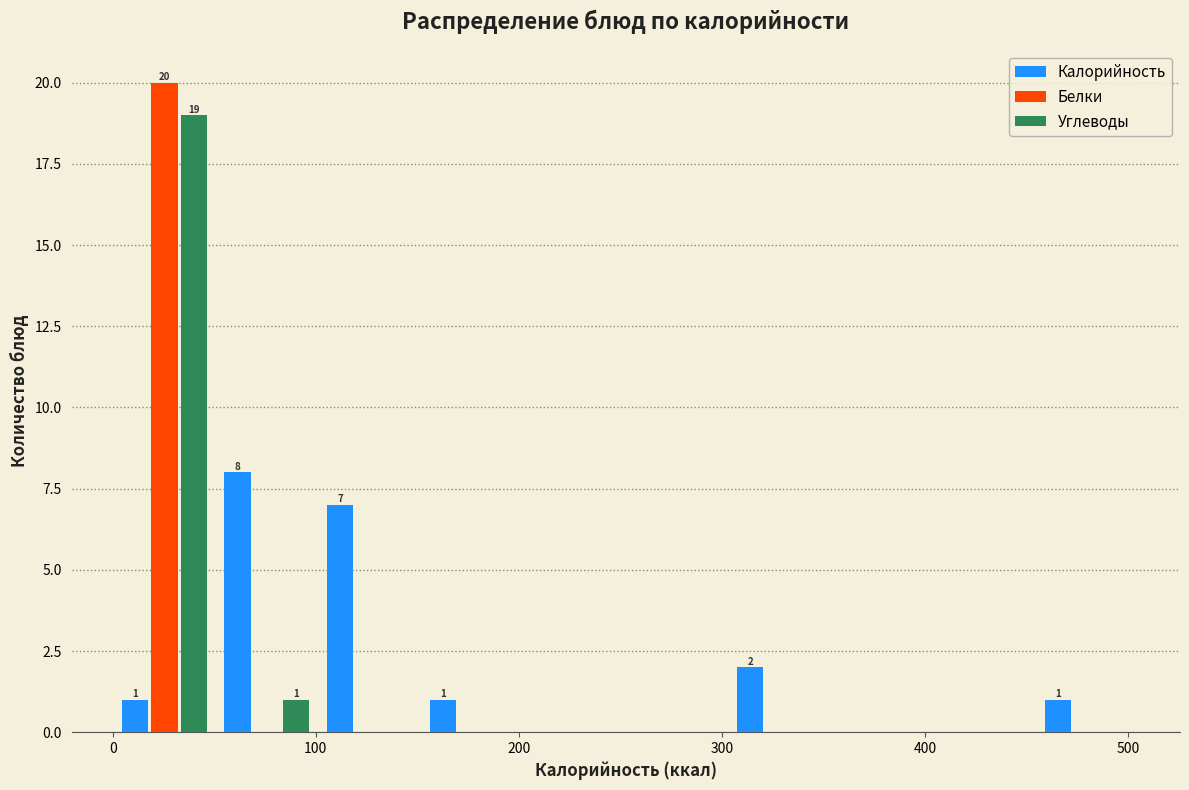

In the Белки series, which range on the x-axis has the tallest bar?

0 to 50